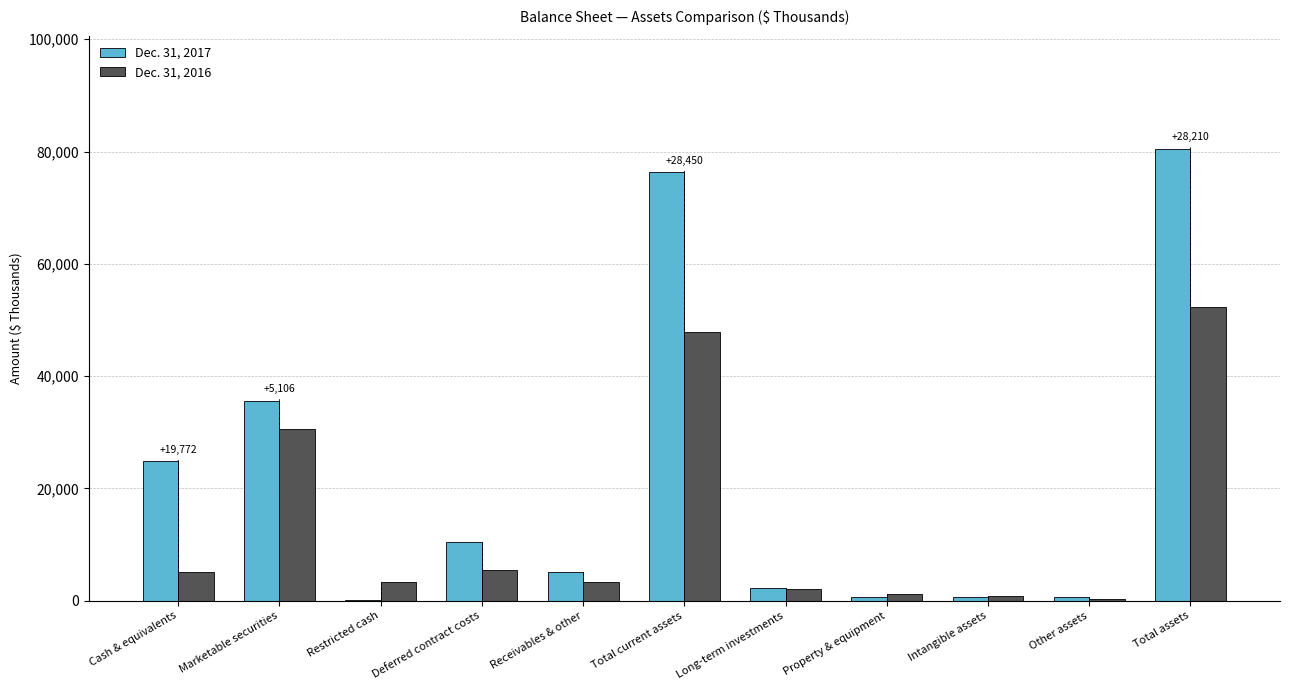

Is the value of Dec. 31, 2016 at Total assets greater than the value of Dec. 31, 2017 at Total assets?

No